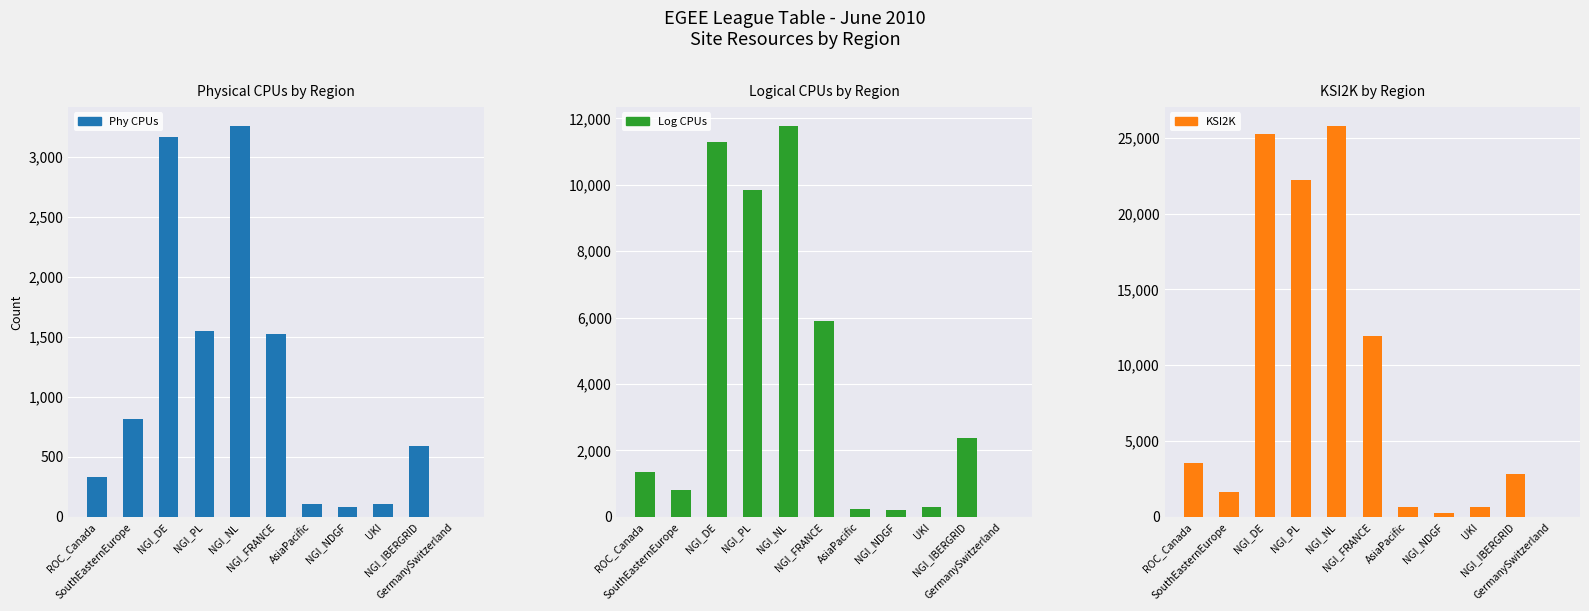

At which label does KSI2K reach its minimum?

GermanySwitzerland